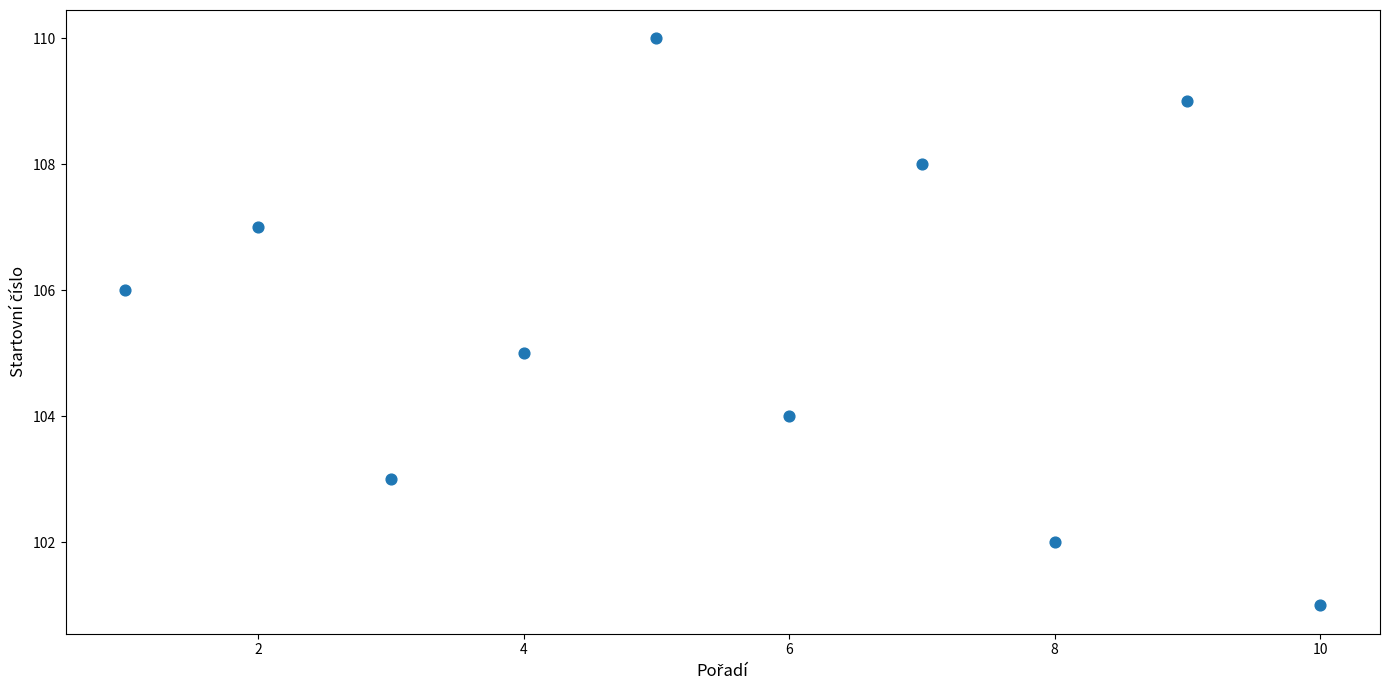

What is the range of X values (max minus min)?

9